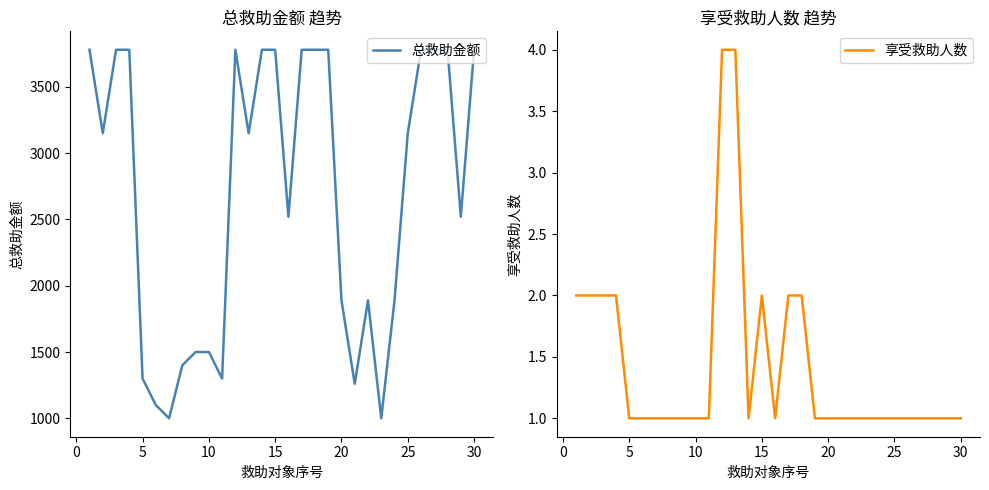

What is the minimum value for 总救助金额?

1000